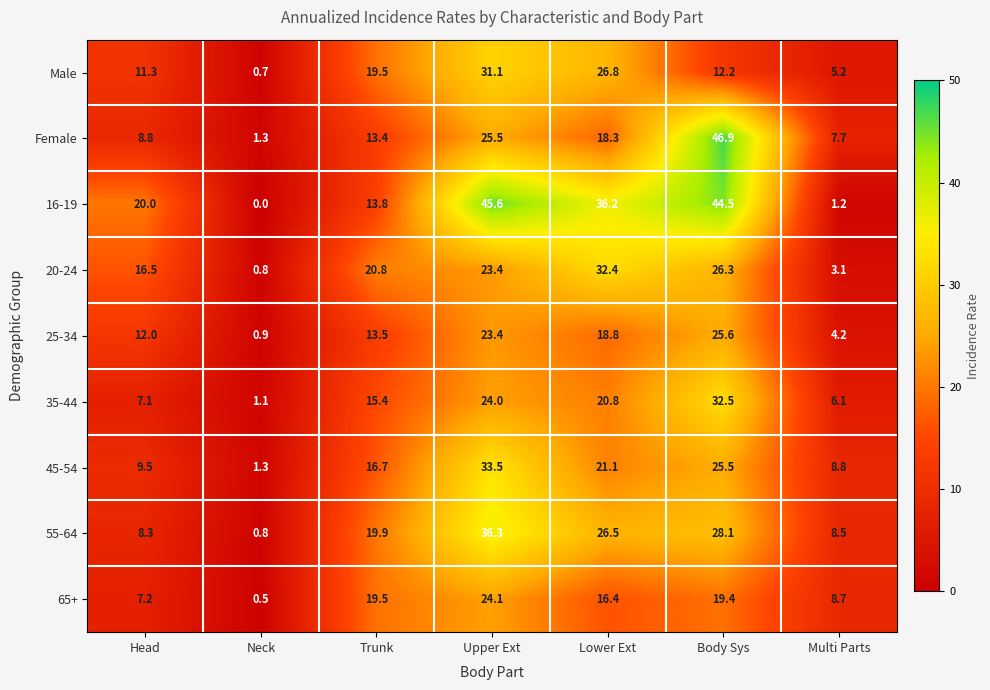

What is the difference between the second highest and minimum values in the 65+ series?

19.0